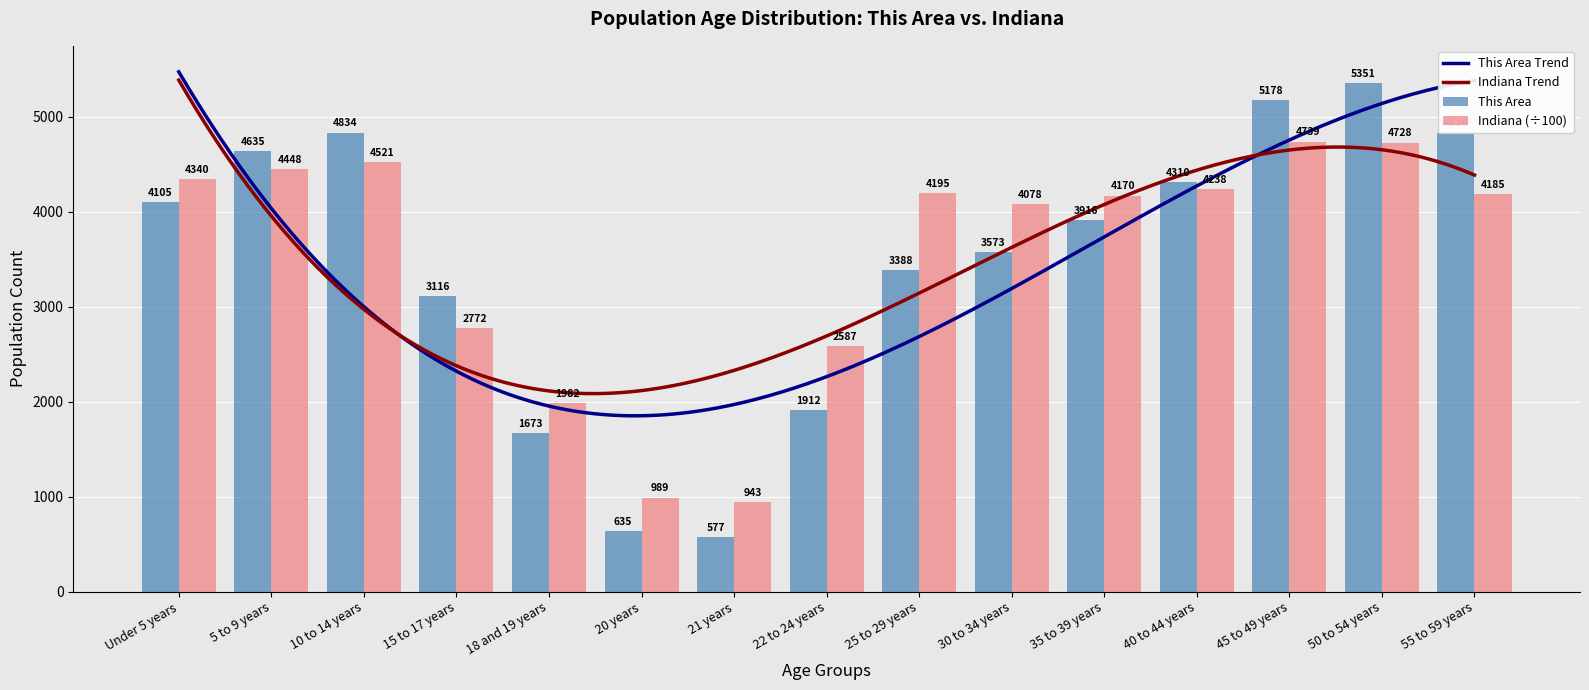

What is the total value across all series at 35 to 39 years?

8086.1